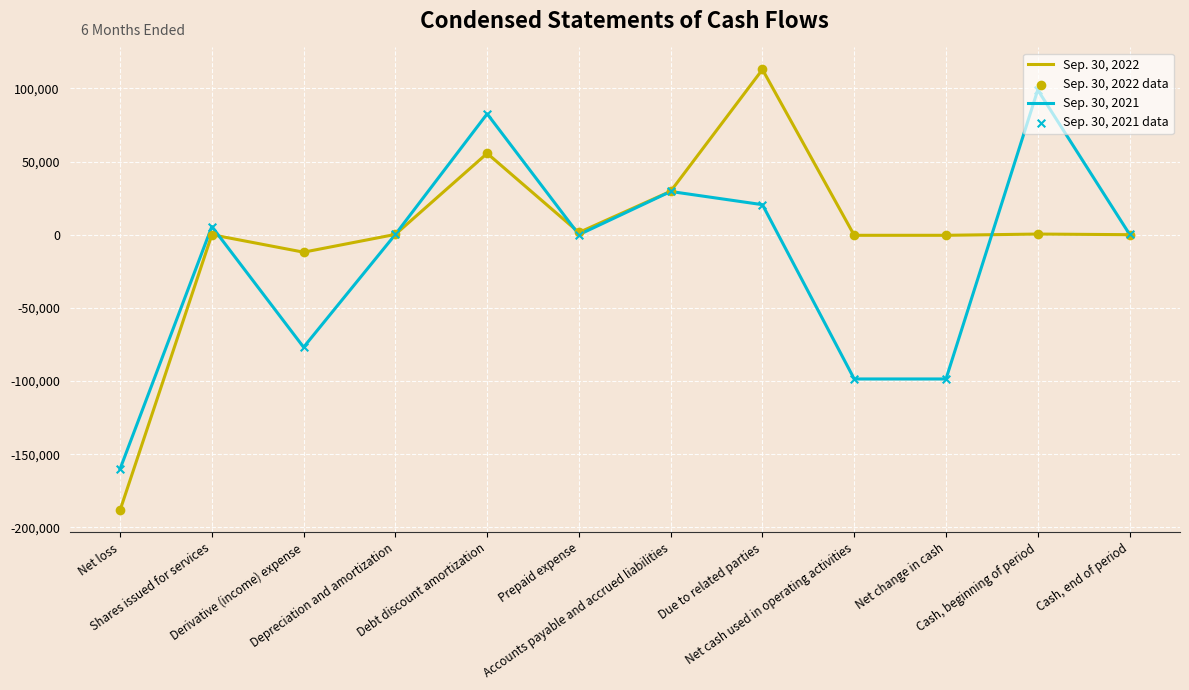

Which series has the widest spread of values?

Sep. 30, 2022